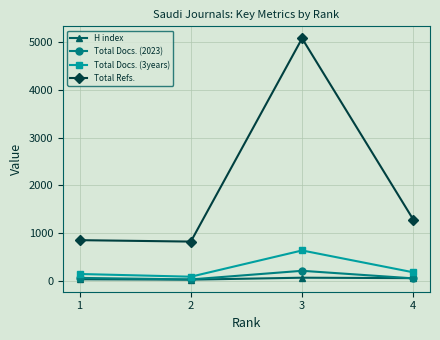

What is the value of the H index point at the 1st from the left?

30